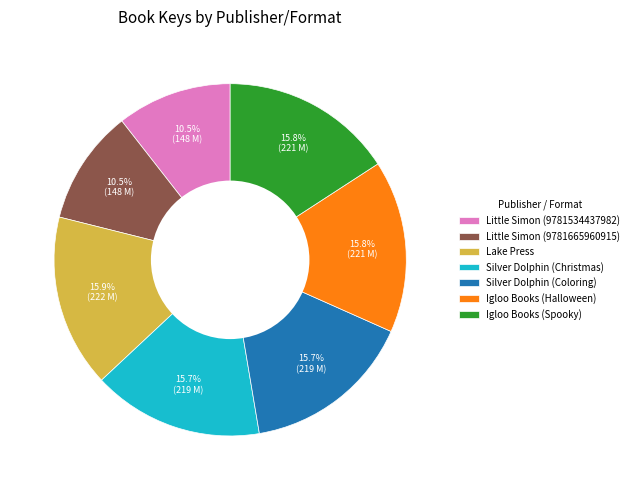

To the nearest percent, what is the average slice percentage?

14%